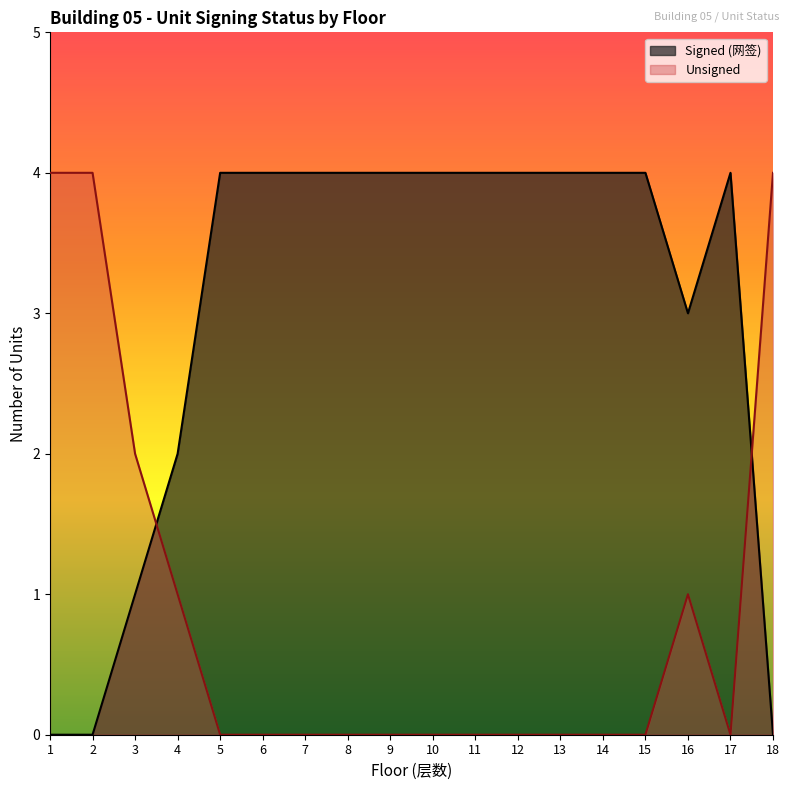

What is the sum of the Signed (网签) values at 9 and 18?

4